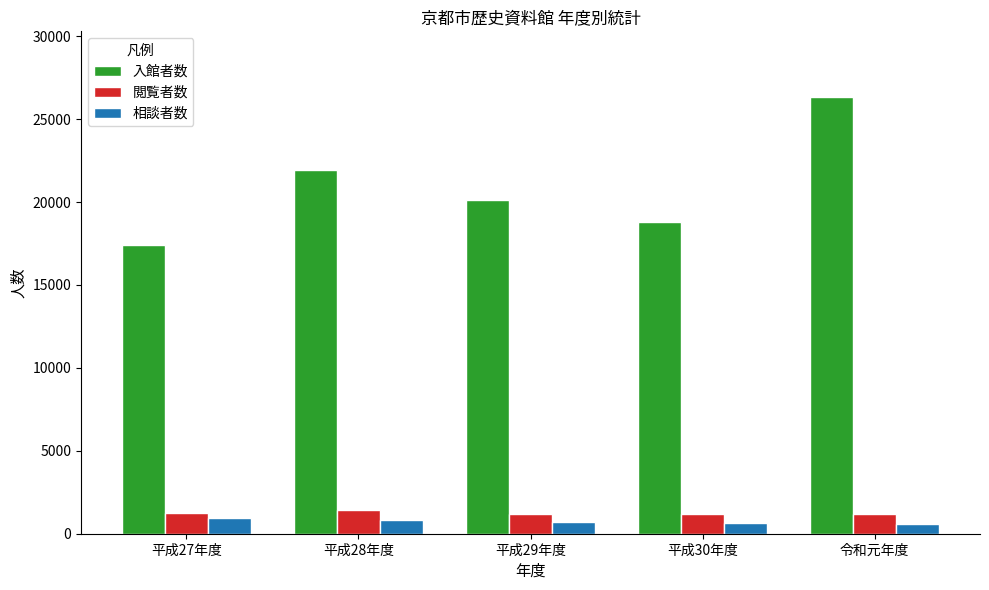

Rank the series by their maximum value, from lowest to highest.

相談者数, 閲覧者数, 入館者数